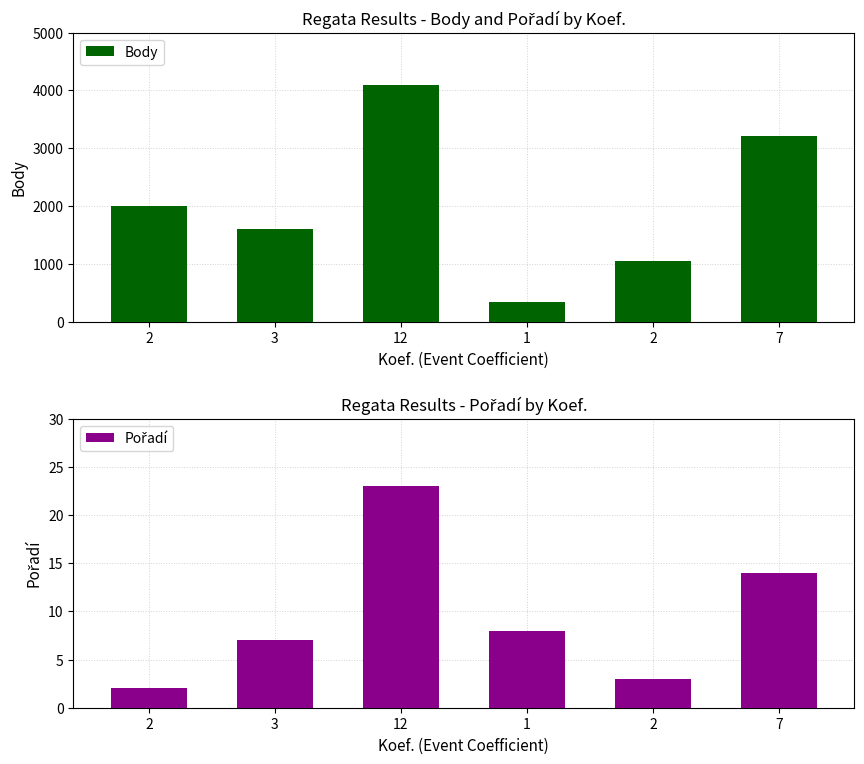

Where is Body nearest to the value 2220?

2